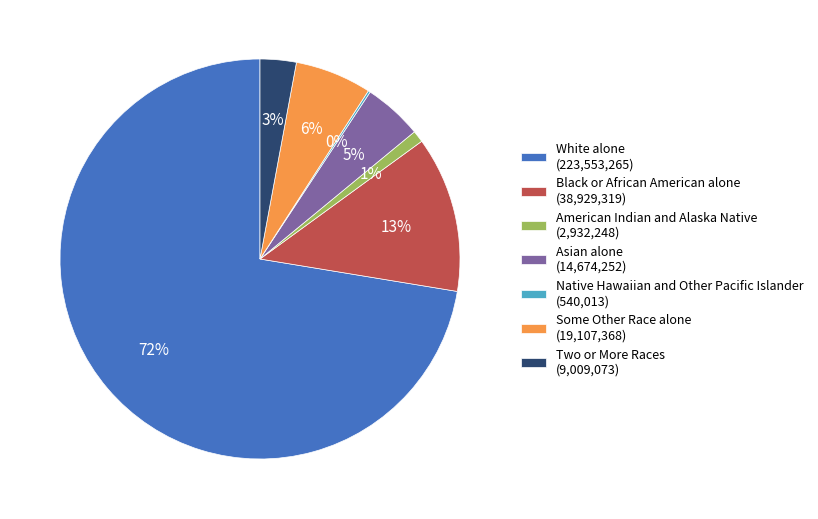

To the nearest percent, what is the difference between the largest and smallest slice percentages?

72%